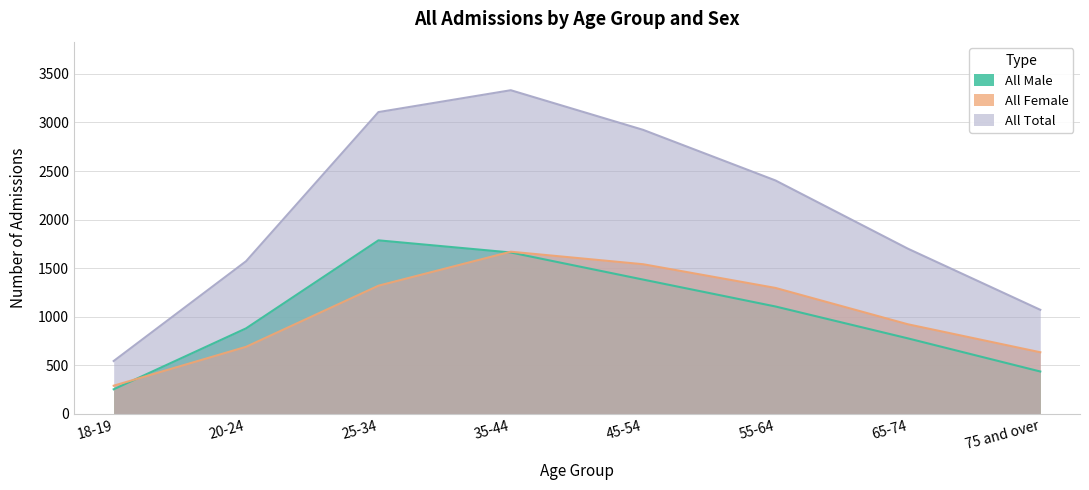

In All Male, how many points are higher than both neighbors (excluding endpoints)?

1